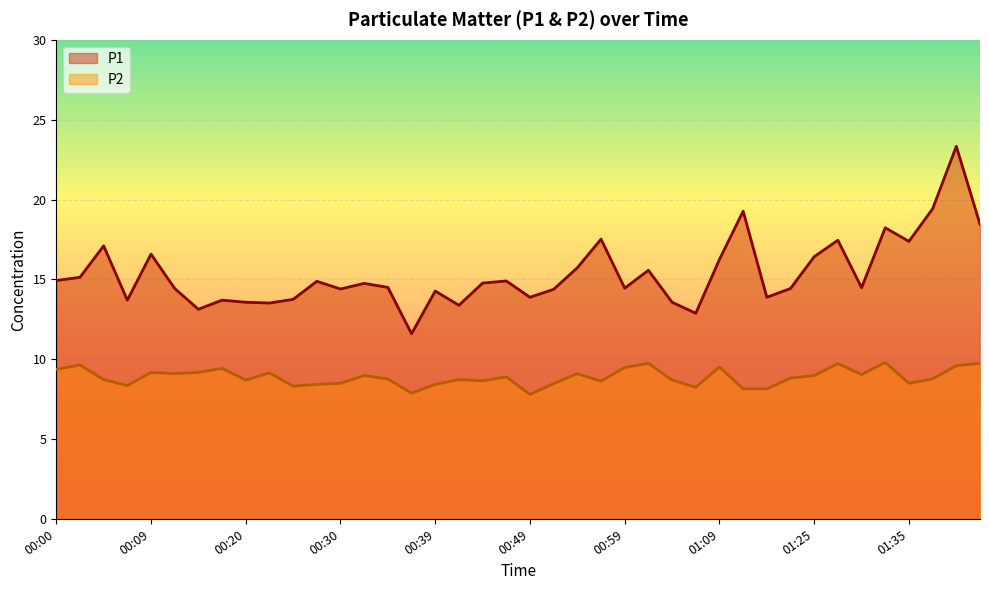

What position from the right is 00:07?

37